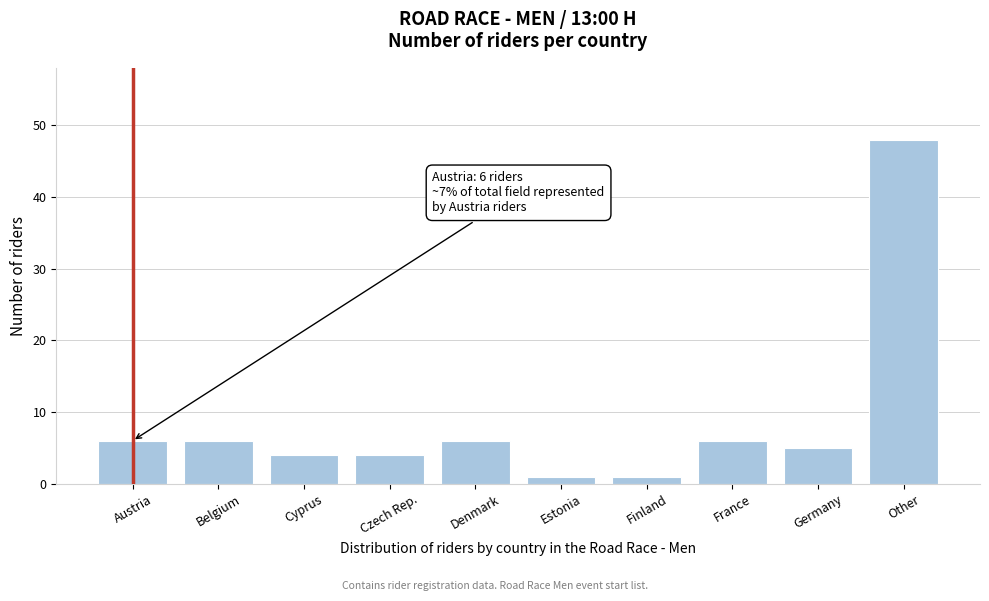

Reading right to left, list all the values displayed in this chart.

48	5	6	1	1	6	4	4	6	6